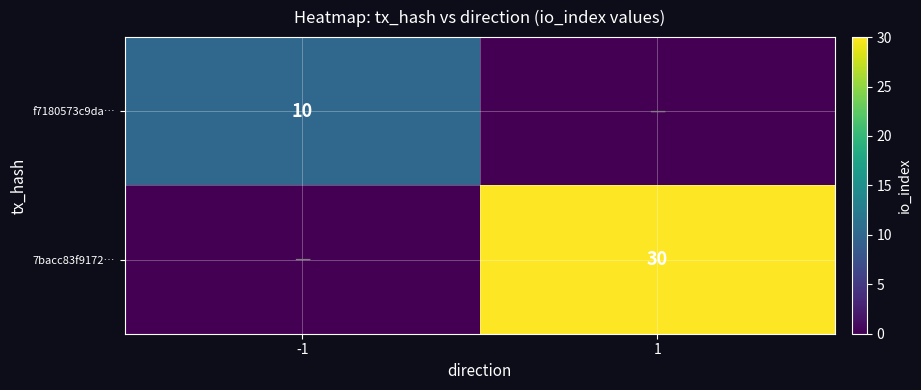

The 7bacc83f9172… series shows 45 at 1. True or false?

False